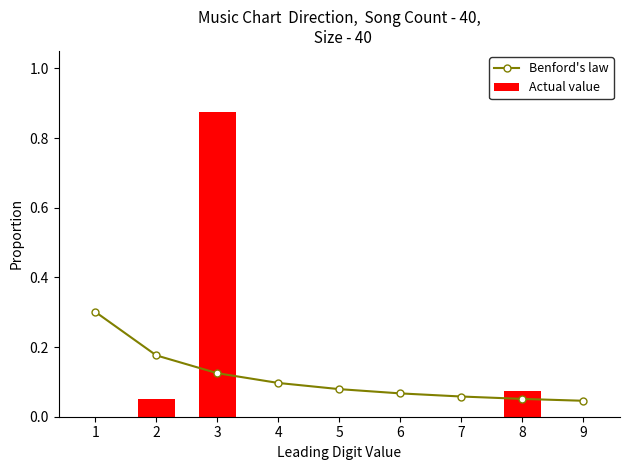

How many positive values does the Actual value series have?

3